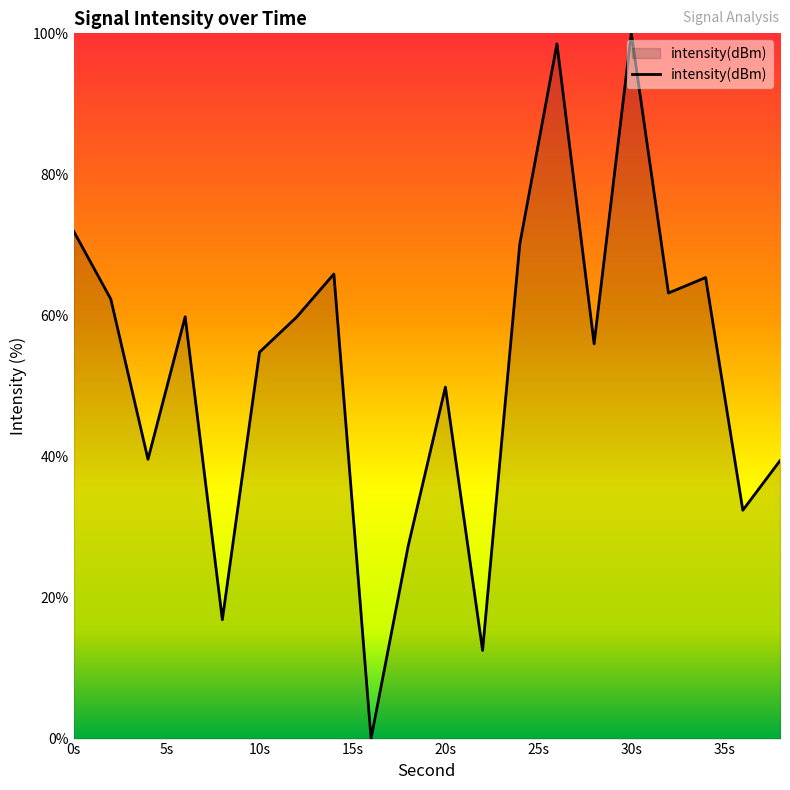

Does the chart display data point markers on the line(s)?

No